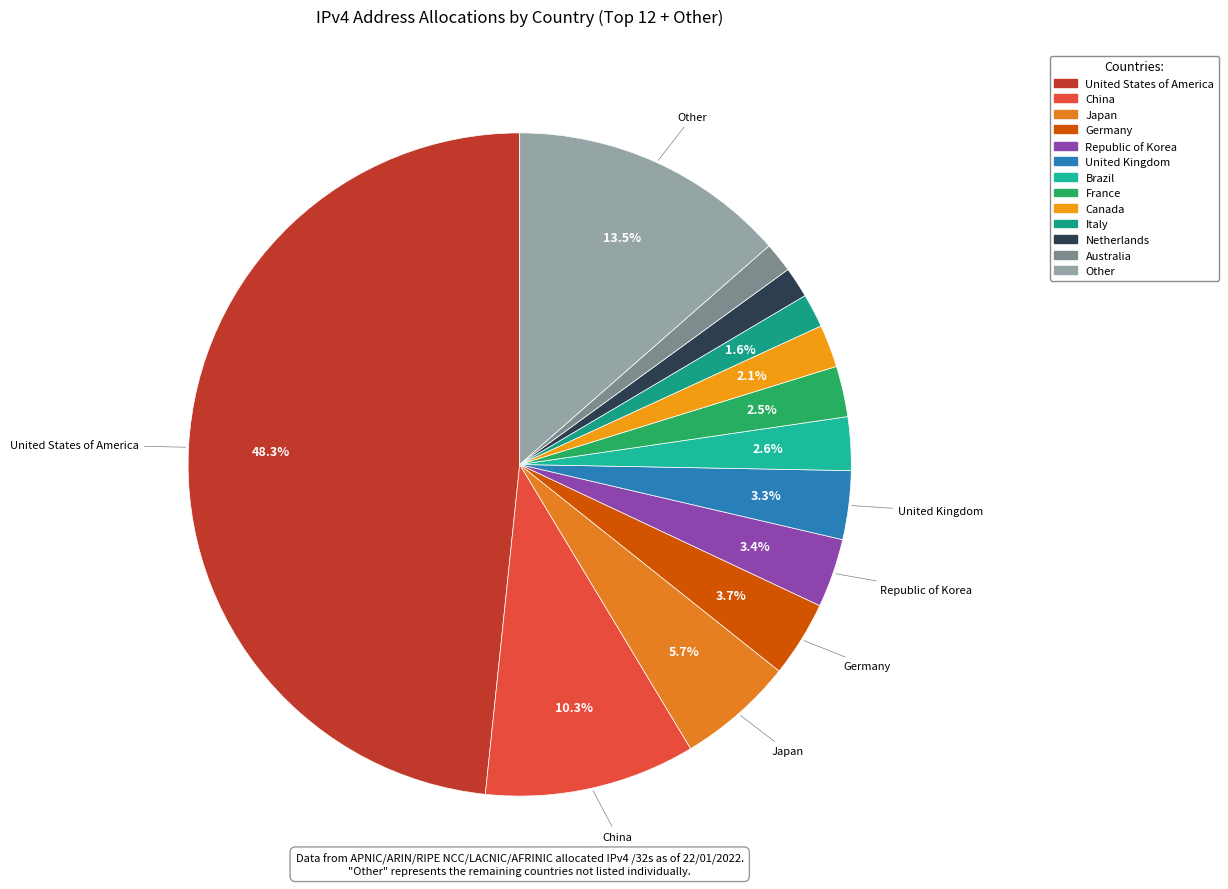

Count the number of slices in the pie.

13